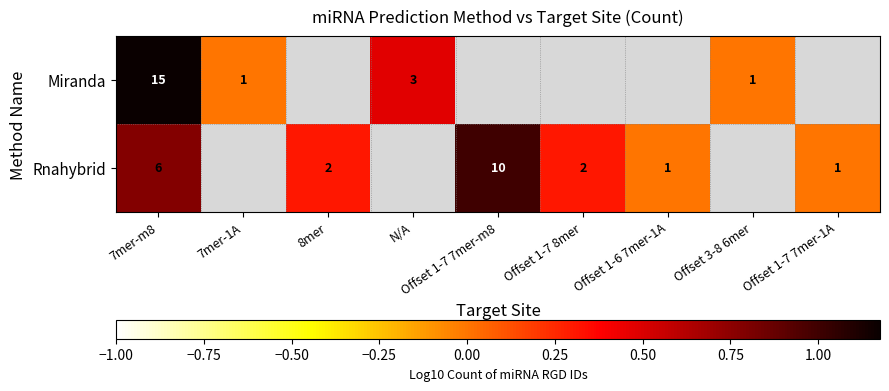

Is the value of Miranda at N/A greater than the value of Rnahybrid at Offset 1-7 7mer-m8?

No